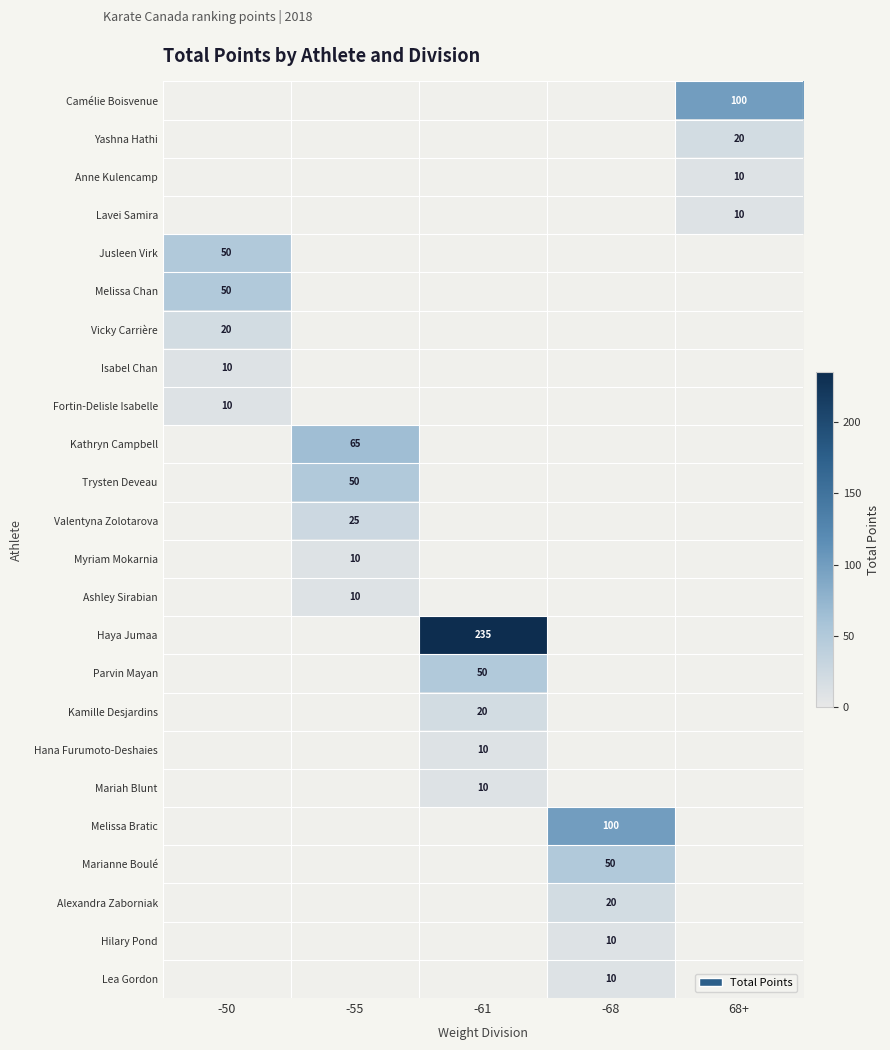

Which series has the largest total across all categories?

Haya Jumaa